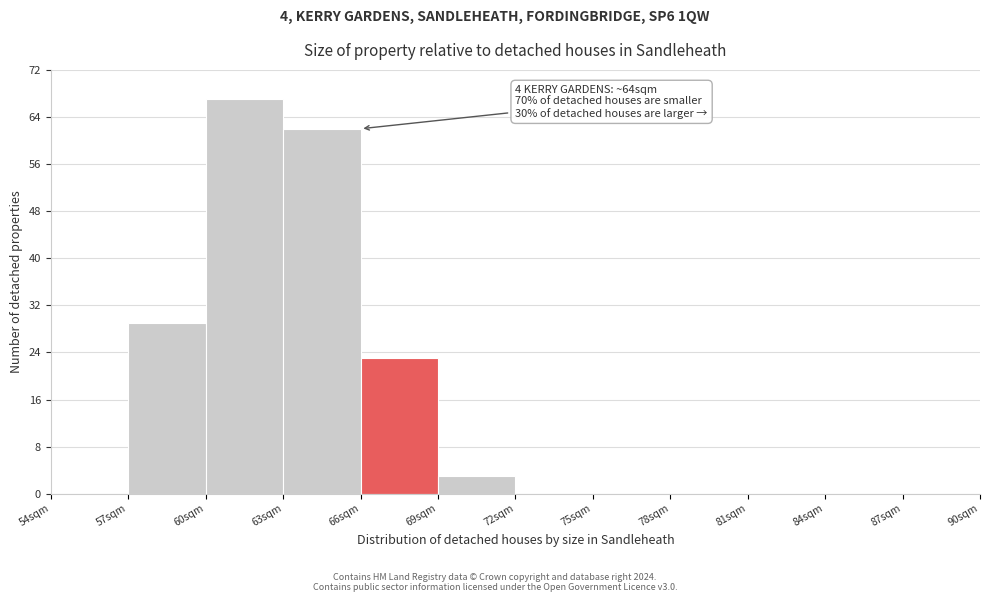

Which range on the x-axis has the tallest bar?

60 to 63